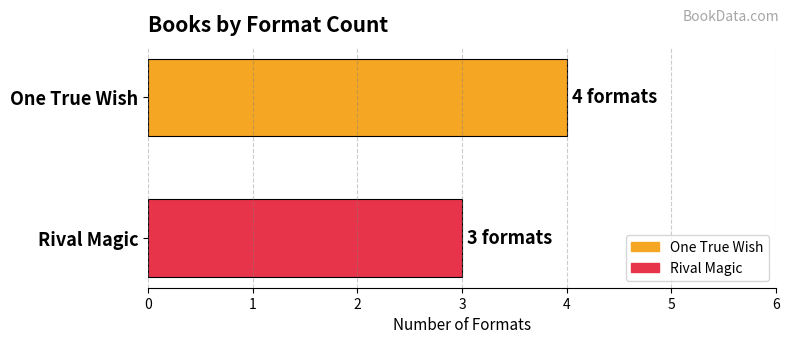

Which series has the largest range (max minus min)?

One True Wish